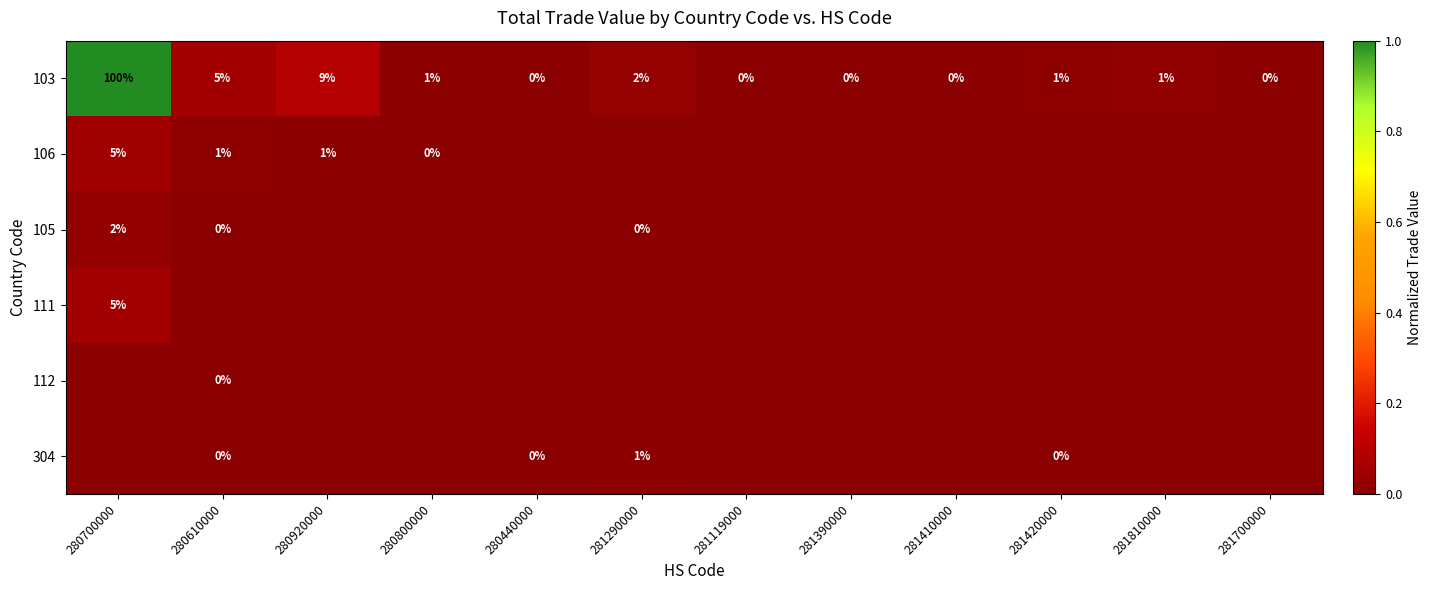

What is the highest value of the 103 series?

100